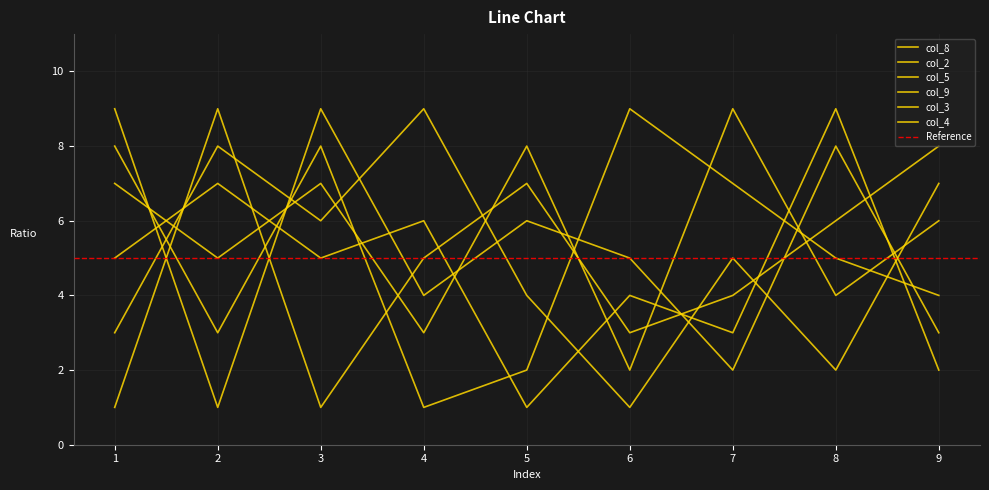

In col_2, how many points are higher than both neighbors (excluding endpoints)?

3